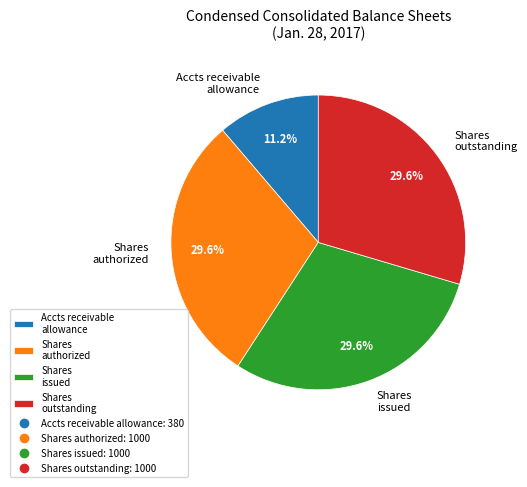

Is the sum of Shares outstanding and Accts receivable allowance greater than half?

No